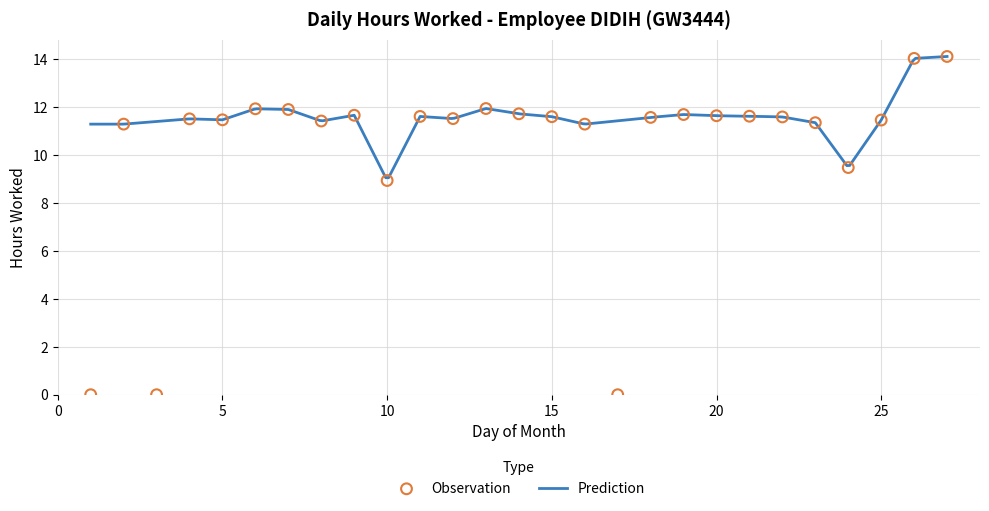

Which has a higher value, 14 or 19?

14